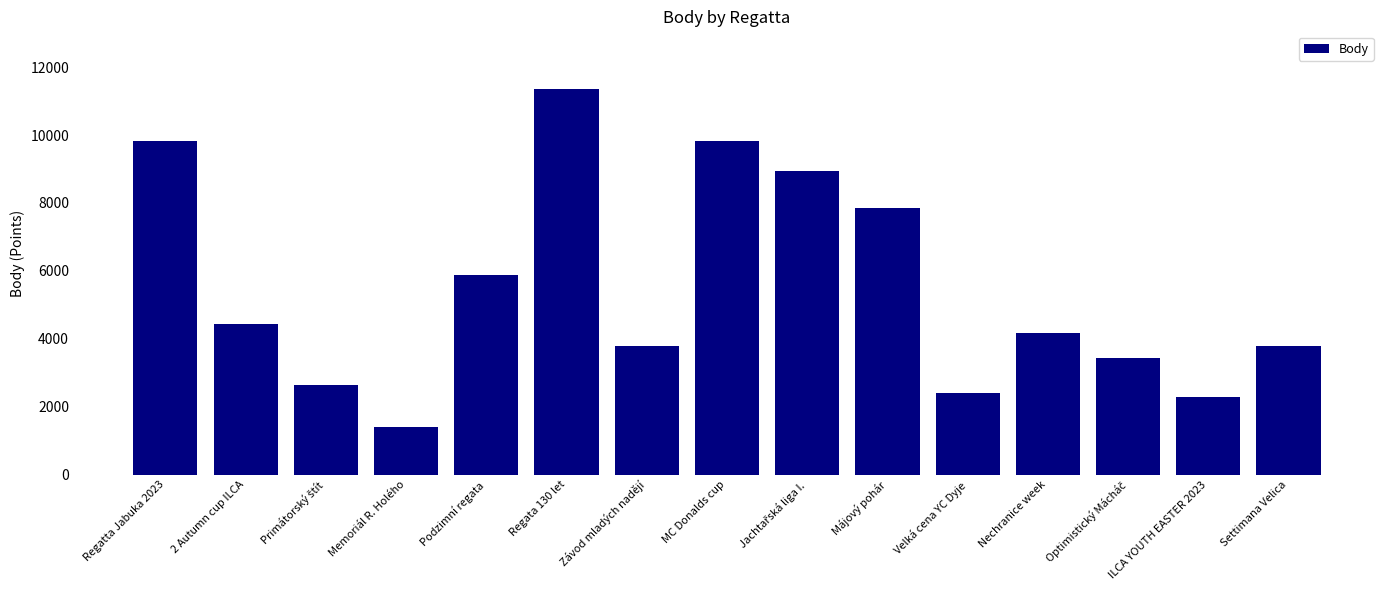

True or false: the data shows 4171 at Nechranice week.

True